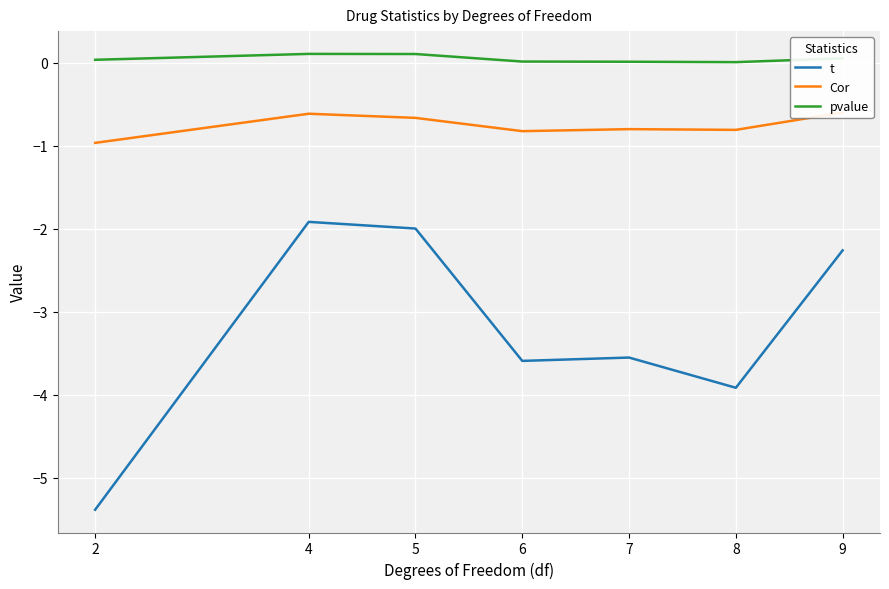

What are all the series names shown in the legend?

t, Cor, pvalue